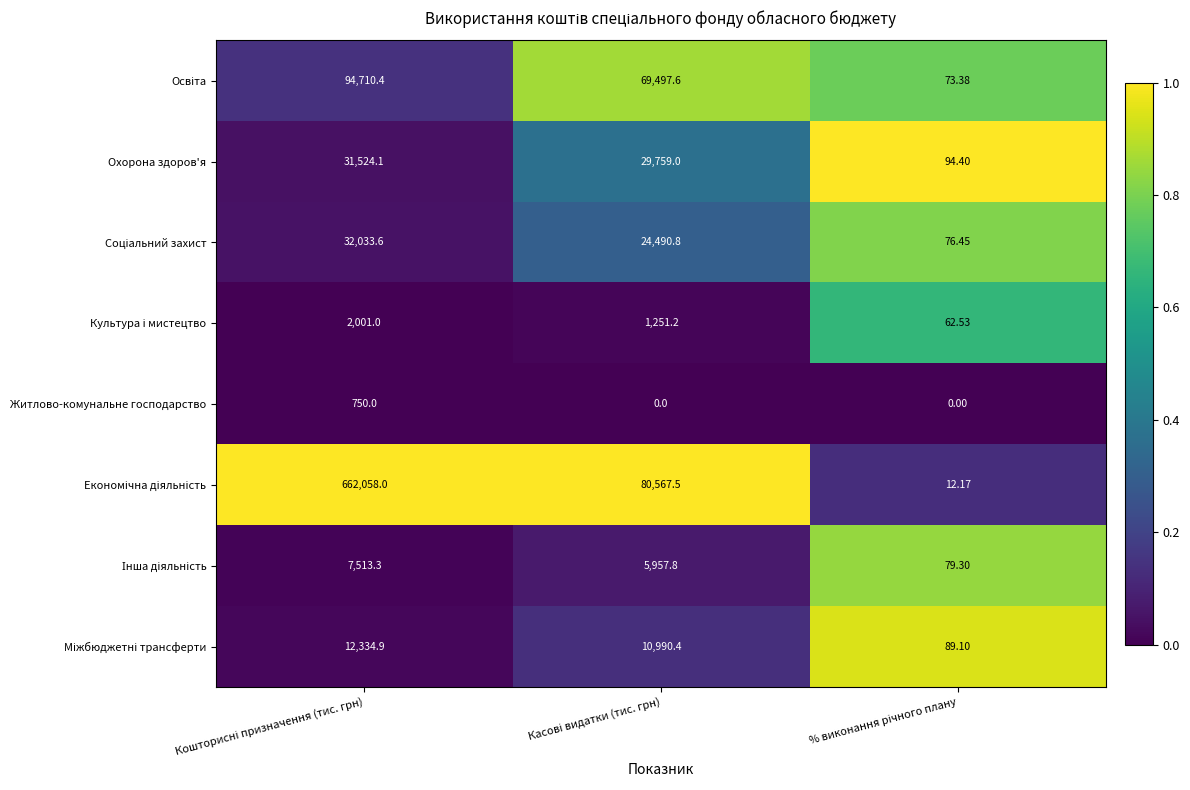

How many data points does each series have?

3